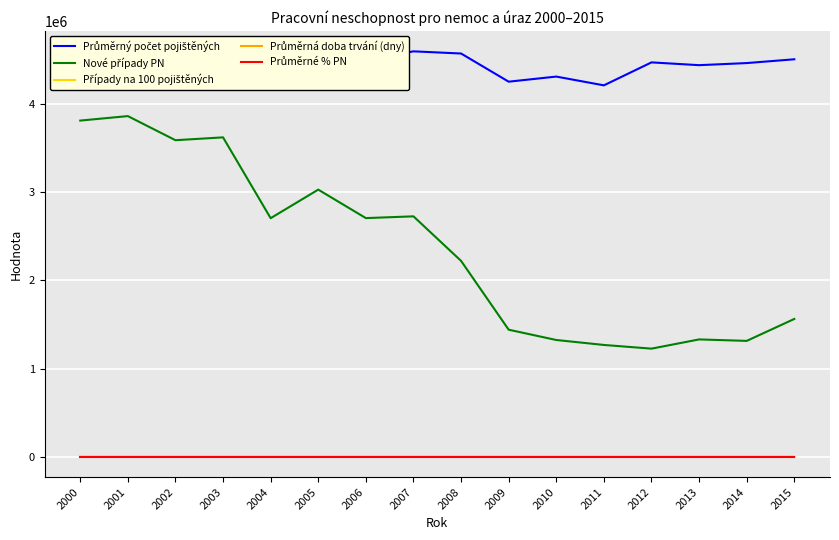

Which series has the largest total across all categories?

Průměrný počet pojištěných